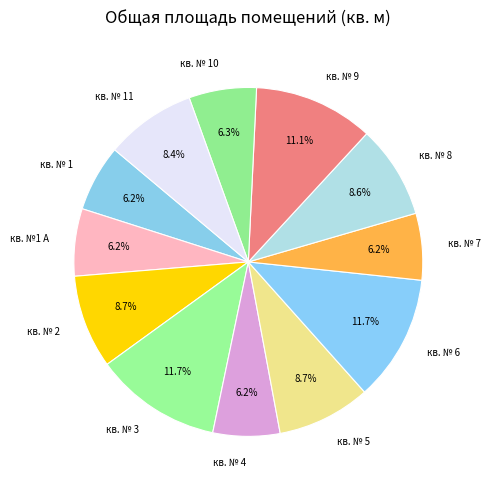

Does кв. № 3 account for over 50% of the chart?

No